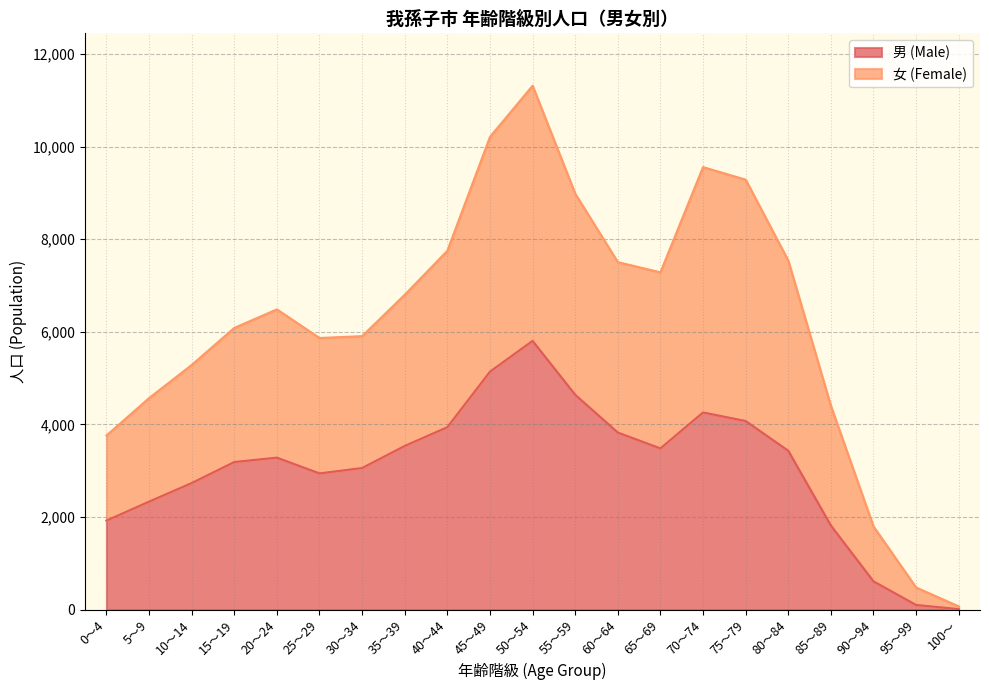

What is the average value of the 女 (Female) series?

6236